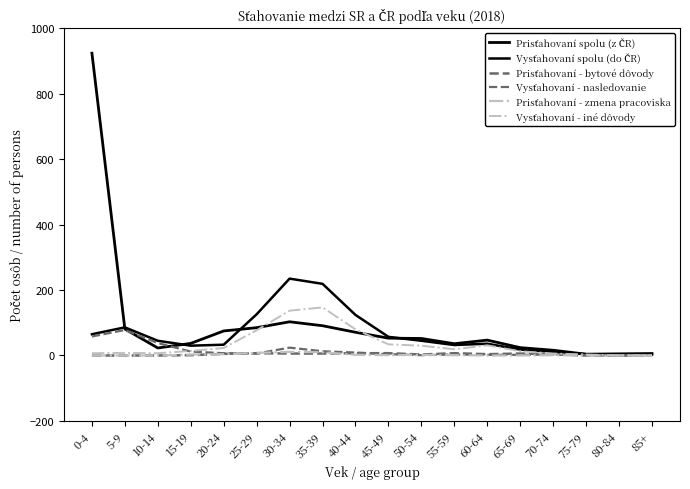

What is the label of the 11th point from the right?

35-39